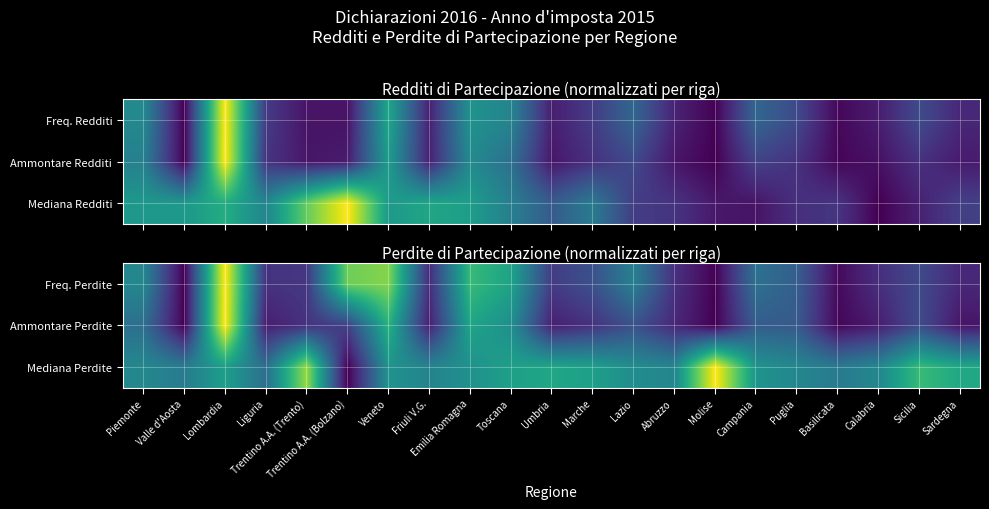

What is the difference between the highest and lowest values at Molise?

1.0